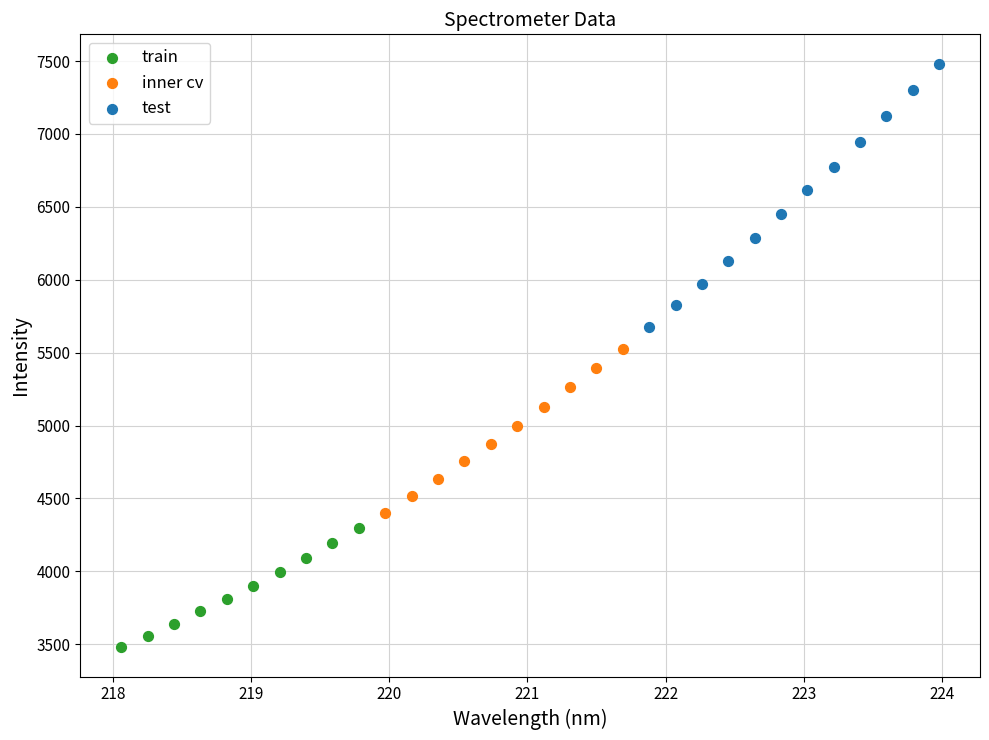

Which series contains the lowest Y value?

train